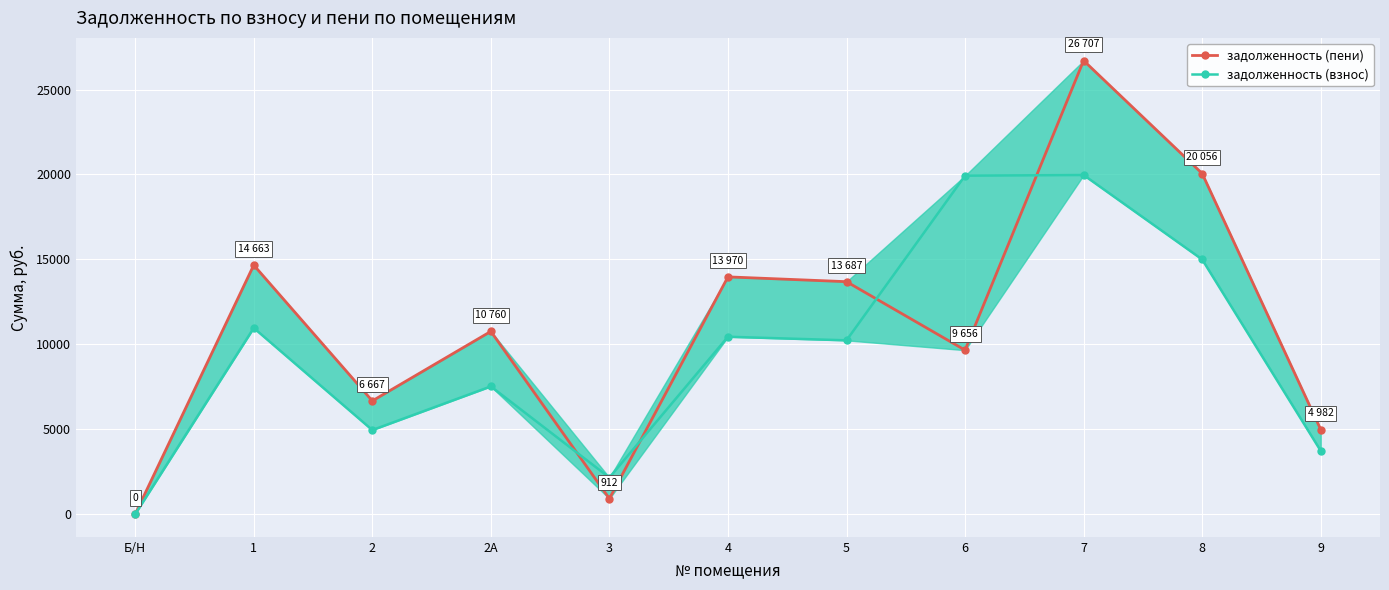

What is the highest value of the задолженность (пени) series?

26707.2